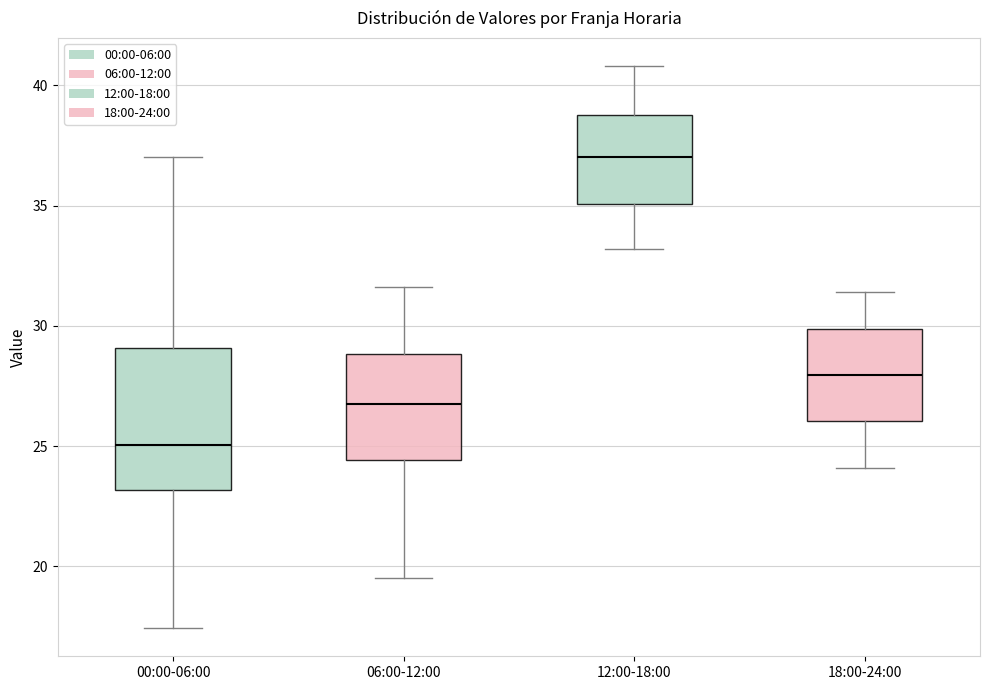

Where does the upper whisker of the box for 12:00-18:00 end on the y-axis? The values are not printed on the chart, so give them approximately, as read against the axis.

41.0